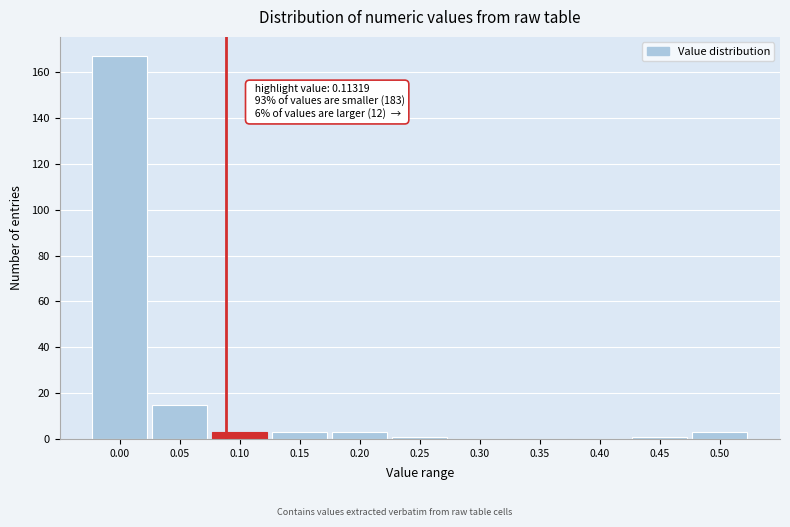

Reading left to right, transcribe all the data shown in this chart.

0.00=167	0.05=15	0.10=3	0.15=3	0.20=3	0.25=1	0.30=0	0.35=0	0.40=0	0.45=1	0.50=3